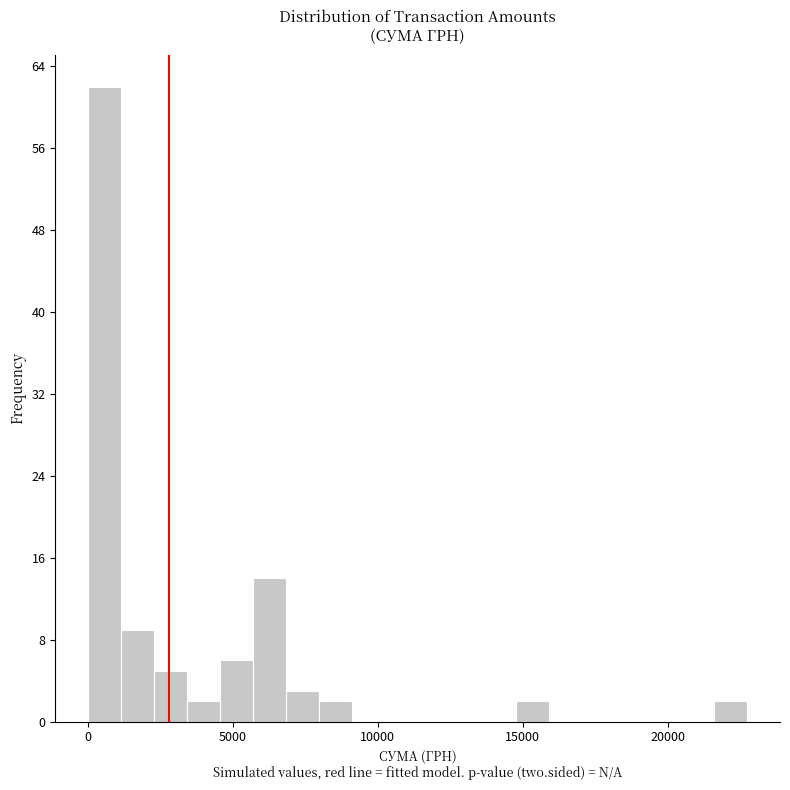

Around what value on the x-axis is the tallest bar? Give the approximate position of its centre, as read against the axis.

500